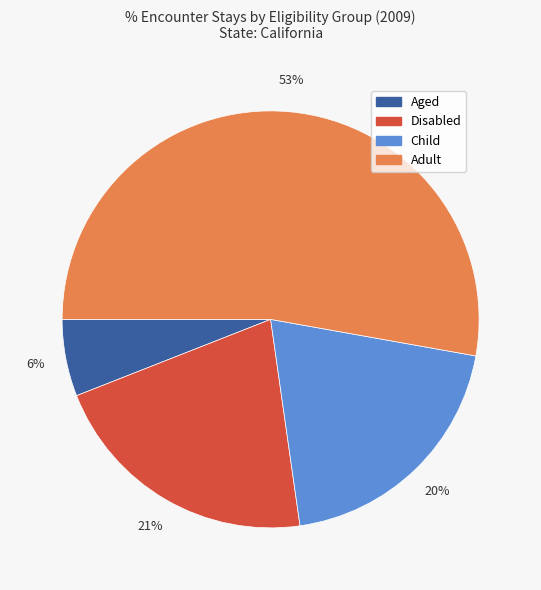

Do Aged and Adult together represent more than half of the pie?

Yes